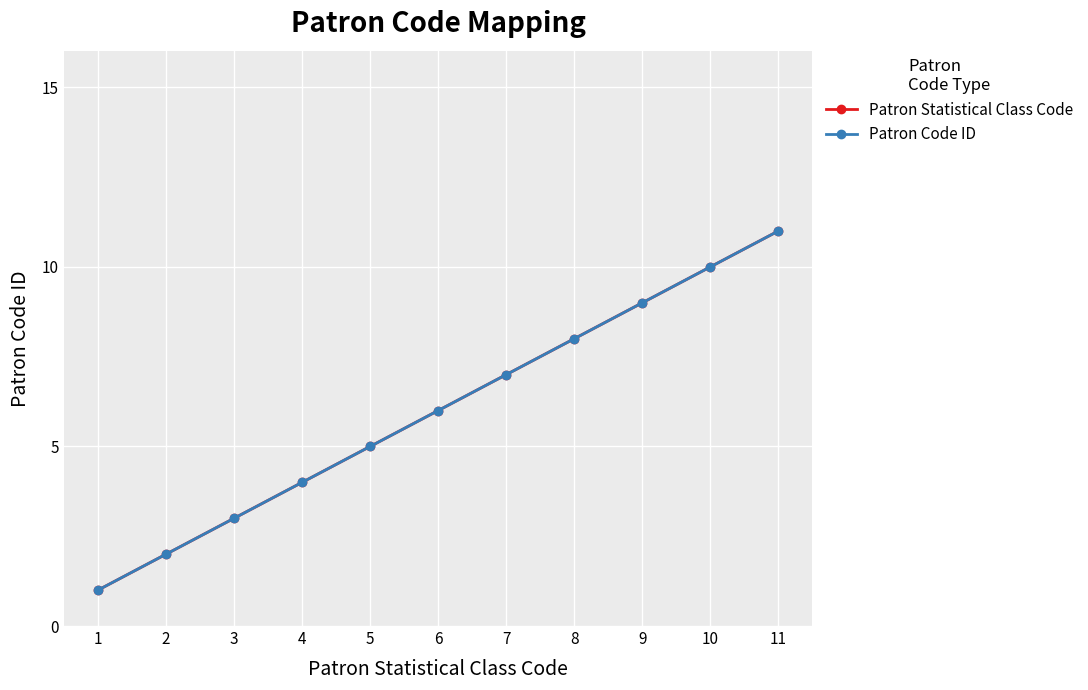

What is the highest value of the Patron Statistical Class Code series?

11